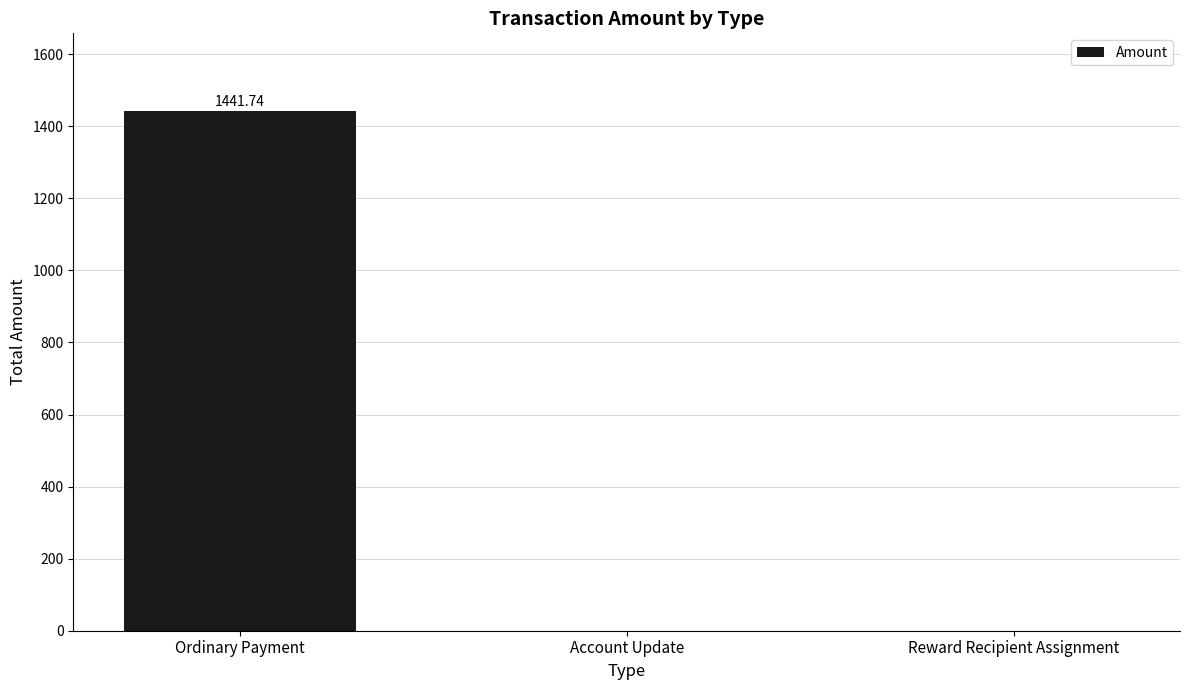

Is it true that the value at Ordinary Payment is 743.4?

False